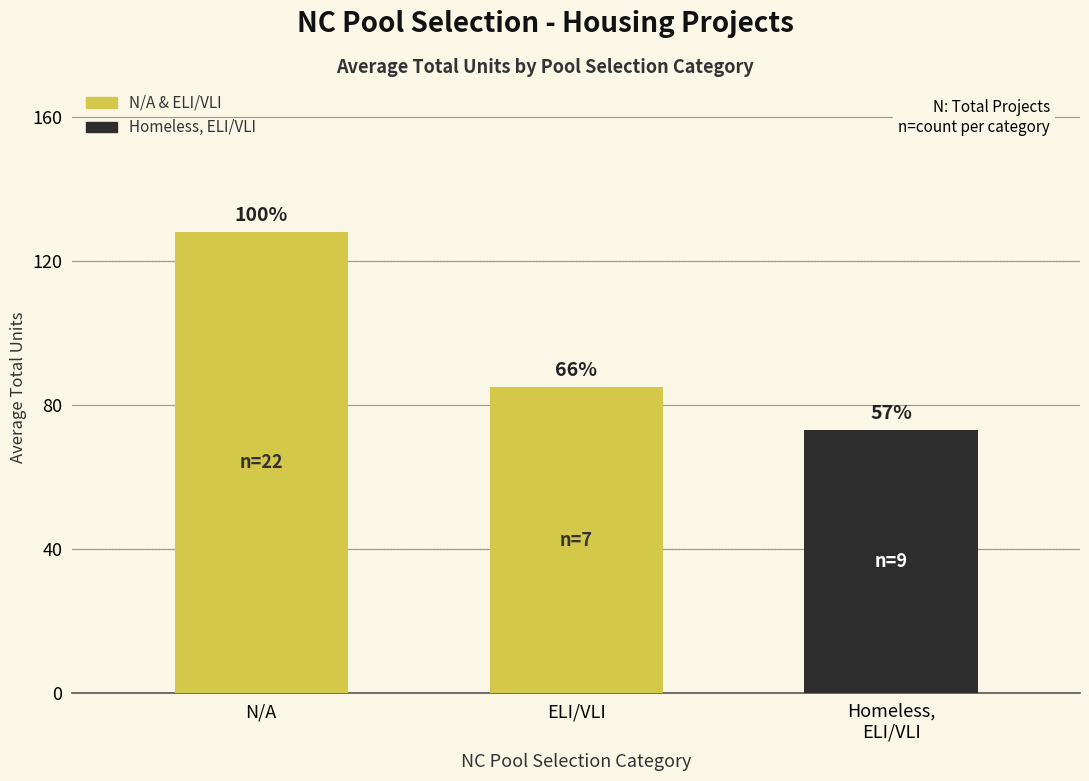

Rank the categories by value from lowest to highest.

Homeless,
ELI/VLI, ELI/VLI, N/A